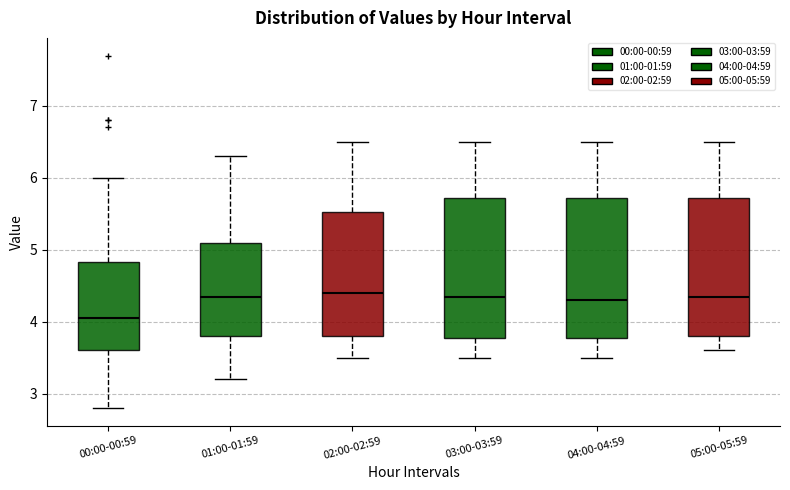

Reading left to right, transcribe this box plot: for each box, give where its median line is, the range the box spans, and where its two whiskers end, as read against the y-axis. The values are not printed on the chart, so give them approximately, as read against the axis.

00:00-00:59: median 4.1, box 3.6 to 4.8, whiskers 2.8 to 6.0
01:00-01:59: median 4.4, box 3.8 to 5.1, whiskers 3.2 to 6.3
02:00-02:59: median 4.4, box 3.8 to 5.5, whiskers 3.5 to 6.5
03:00-03:59: median 4.4, box 3.8 to 5.7, whiskers 3.5 to 6.5
04:00-04:59: median 4.3, box 3.8 to 5.7, whiskers 3.5 to 6.5
05:00-05:59: median 4.4, box 3.8 to 5.7, whiskers 3.6 to 6.5